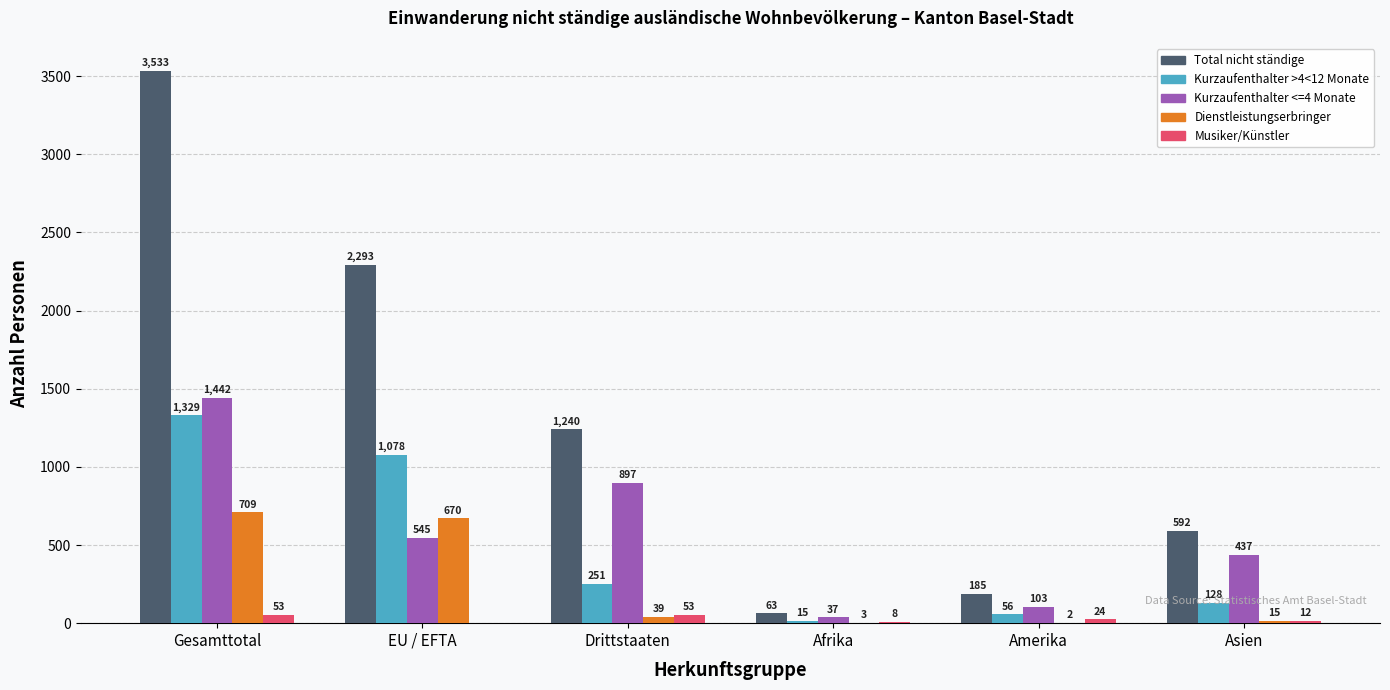

Is the value of Musiker/Künstler at Asien greater than the value of Dienstleistungserbringer at Gesamttotal?

No